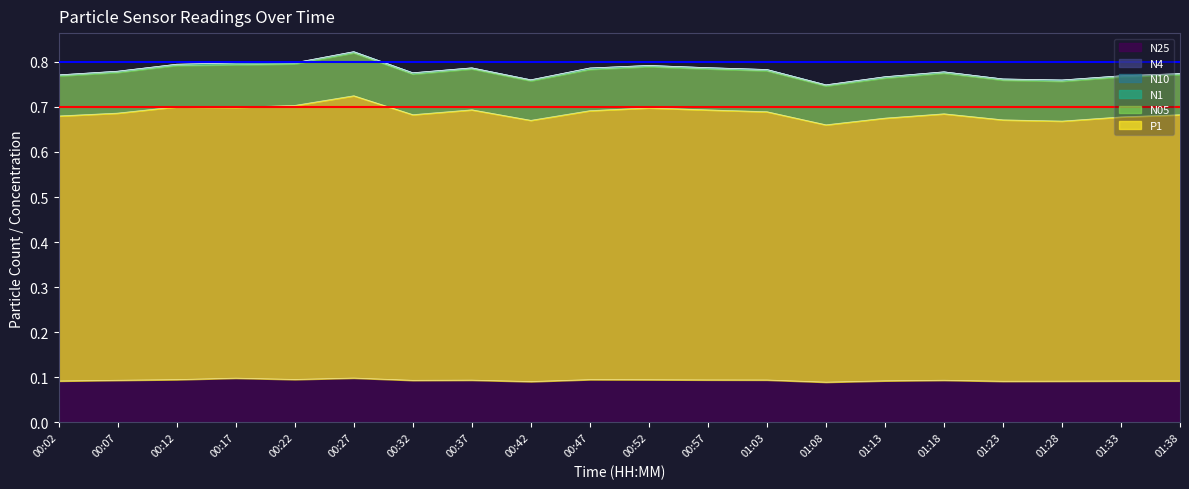

In N25, how many points are higher than both neighbors (excluding endpoints)?

4